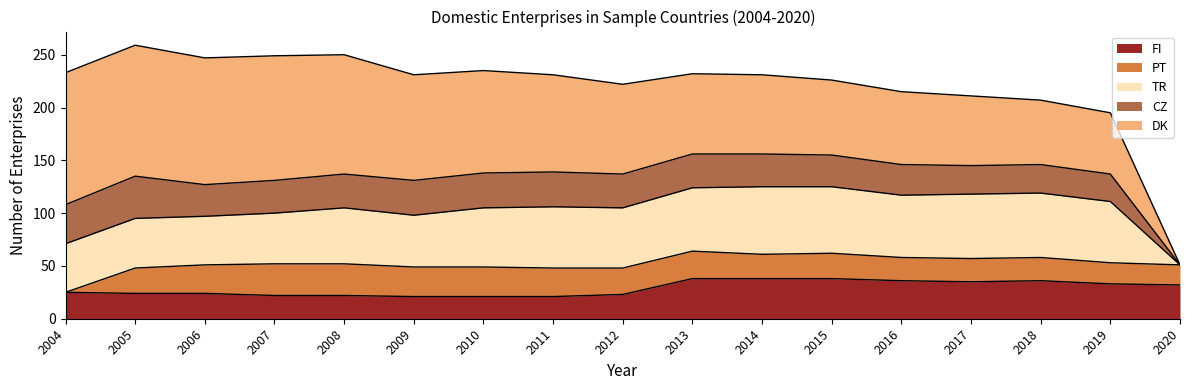

Read the TR value at 2008, to the nearest 5.

55